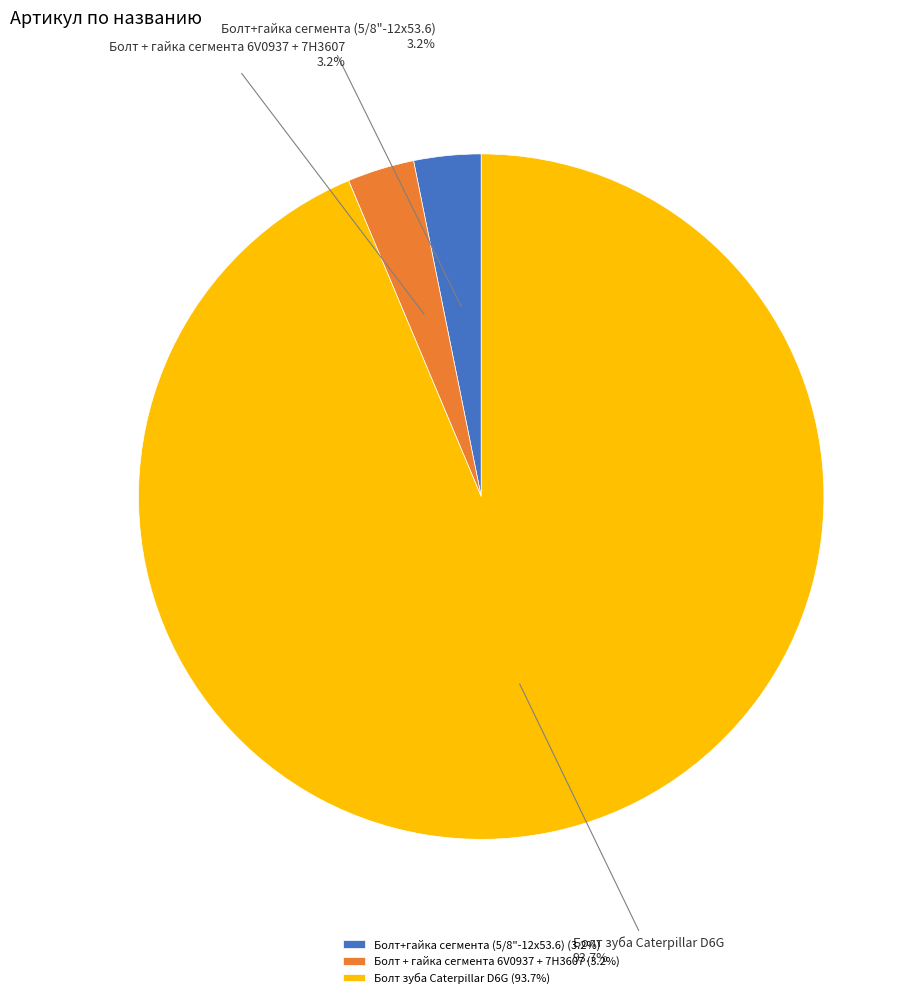

Which has a higher value, Болт зуба Caterpillar D6G or Болт + гайка сегмента 6V0937 + 7H3607?

Болт зуба Caterpillar D6G